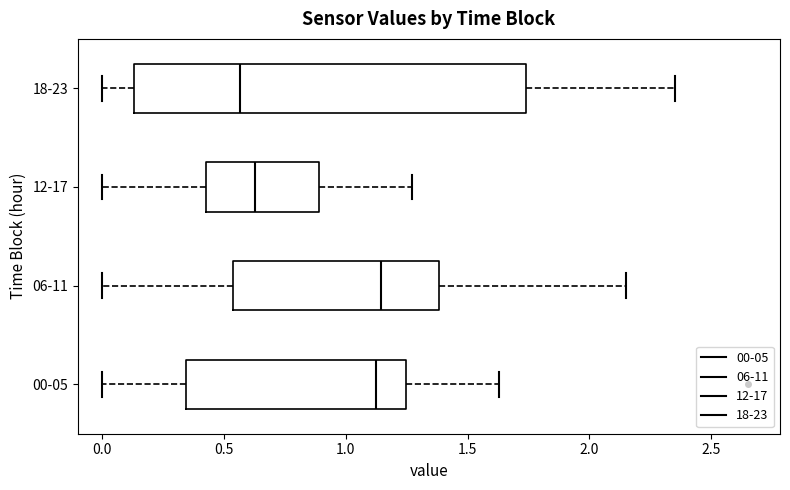

Reading bottom to top, read every box against the x-axis: the position of its median line, the range the box covers, and the ends of its whiskers. The values are not printed on the chart, so give them approximately, as read against the axis.

00-05: median 1.15, box 0.35 to 1.25, whiskers 0.00 to 1.65
06-11: median 1.15, box 0.55 to 1.40, whiskers 0.00 to 2.15
12-17: median 0.65, box 0.45 to 0.90, whiskers 0.00 to 1.25
18-23: median 0.55, box 0.15 to 1.75, whiskers 0.00 to 2.35